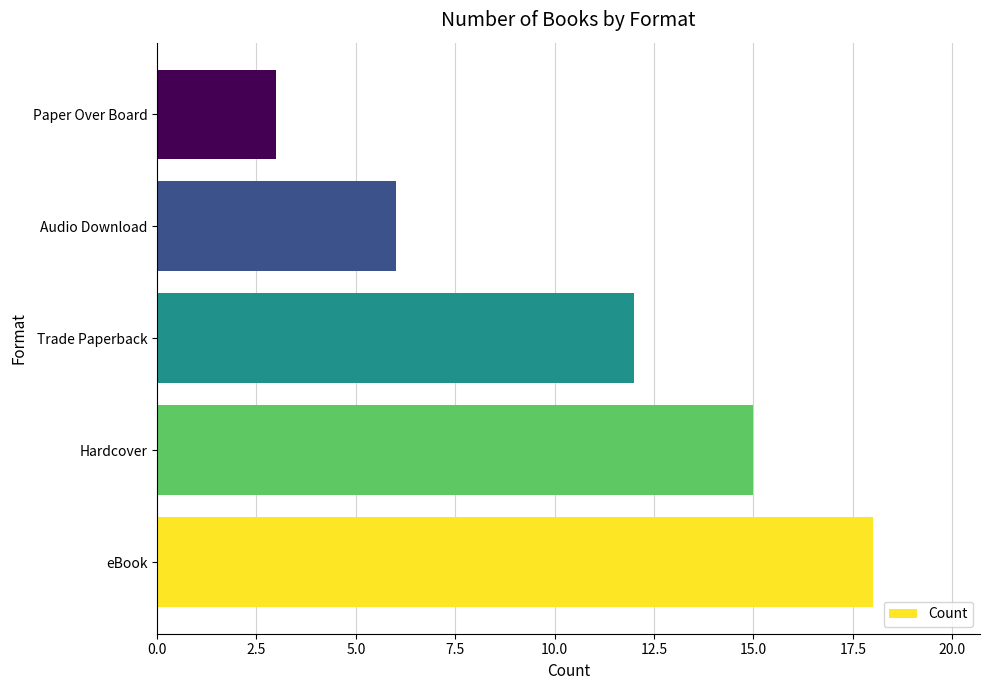

The value at eBook is 32. True or false?

False